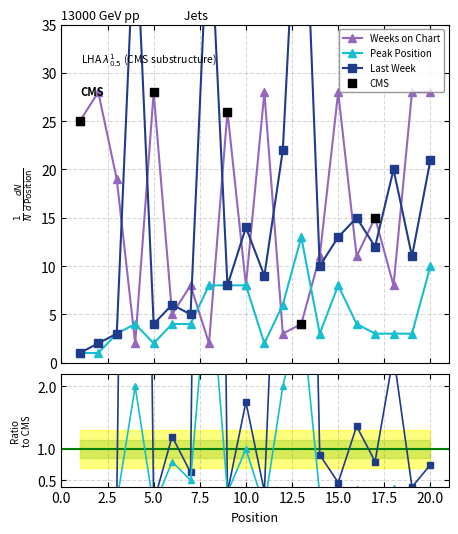

Which series reaches the minimum Y coordinate?

Peak Position